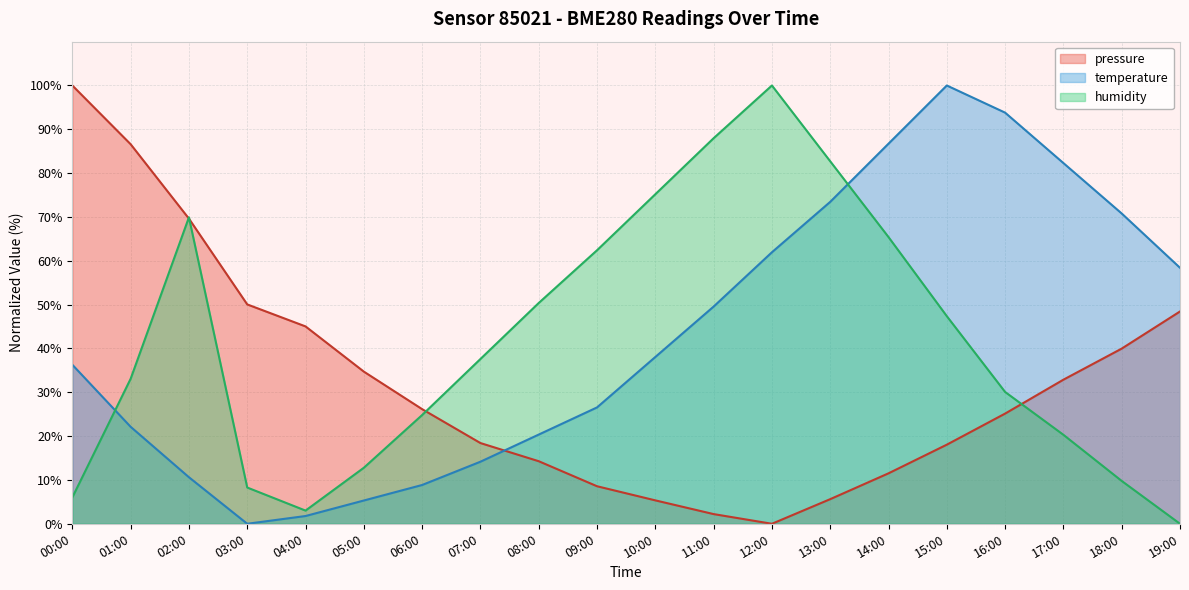

How many lines are shown in the chart?

3